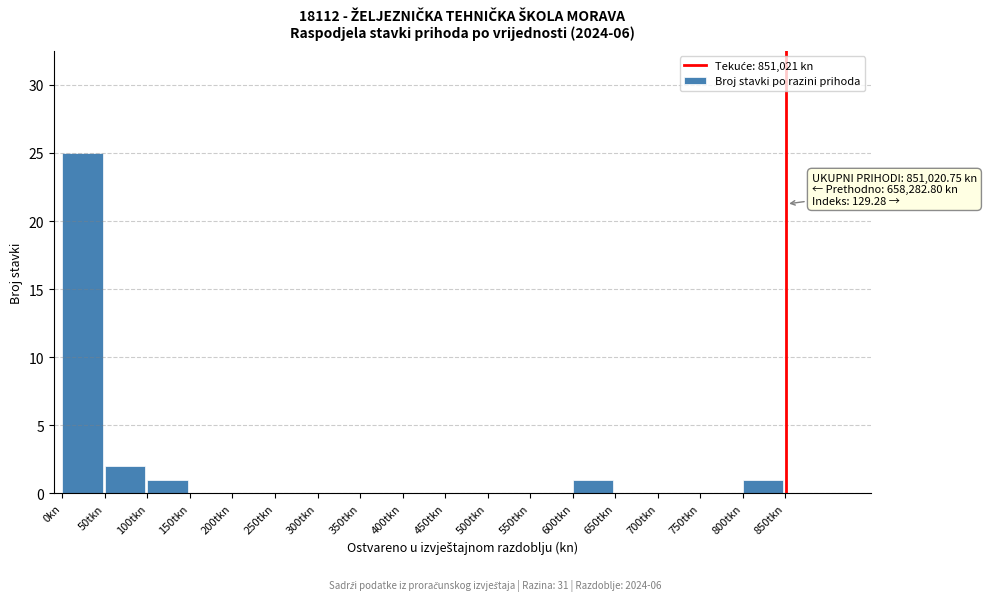

Reading left to right, what are all the values shown in this chart?

0kn=25	50tkn=2	100tkn=1	150tkn=0	200tkn=0	250tkn=0	300tkn=0	350tkn=0	400tkn=0	450tkn=0	500tkn=0	550tkn=0	600tkn=1	650tkn=0	700tkn=0	750tkn=0	800tkn=1	850tkn=0